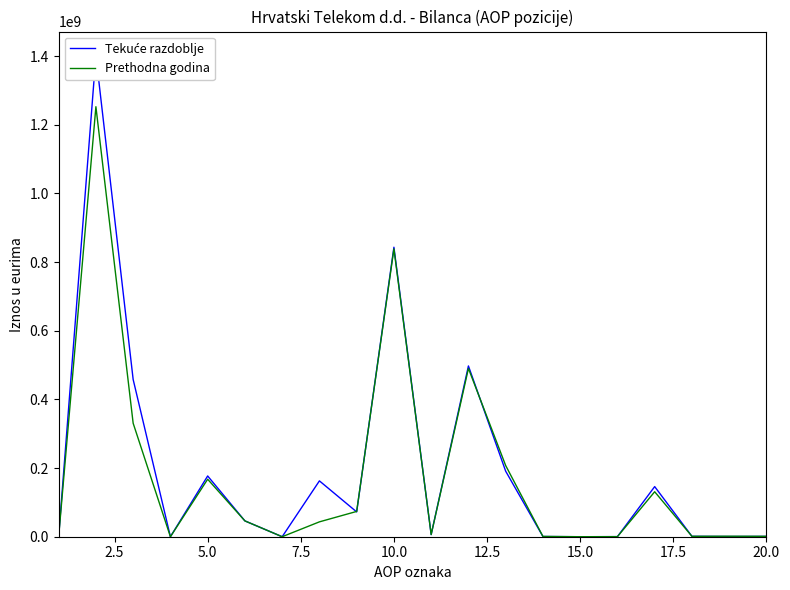

The value of Prethodna godina at 10.0 is 391495256. True or false?

False